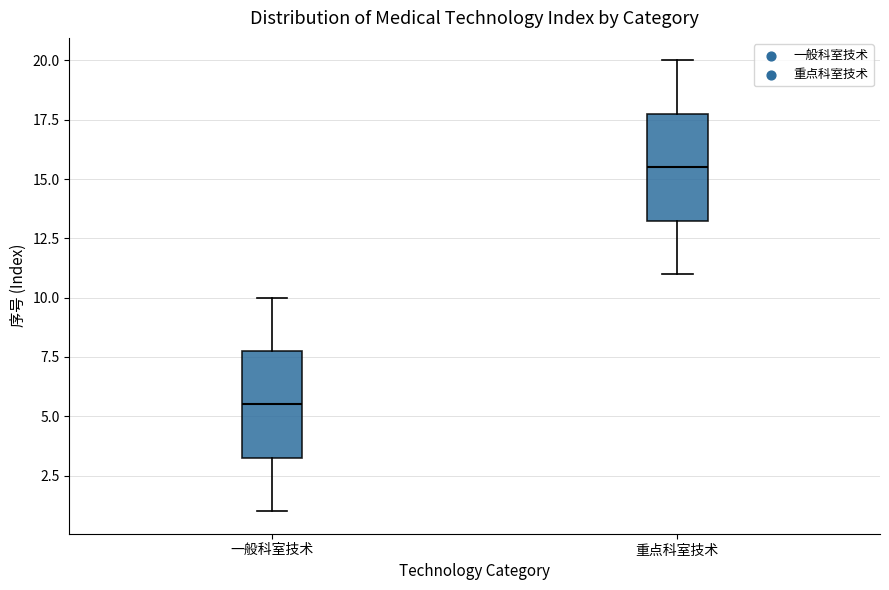

Which box's median line is the highest?

重点科室技术